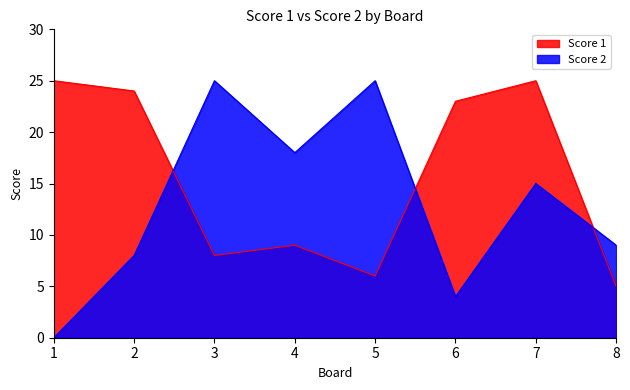

Which series has the largest range (max minus min)?

Score 2